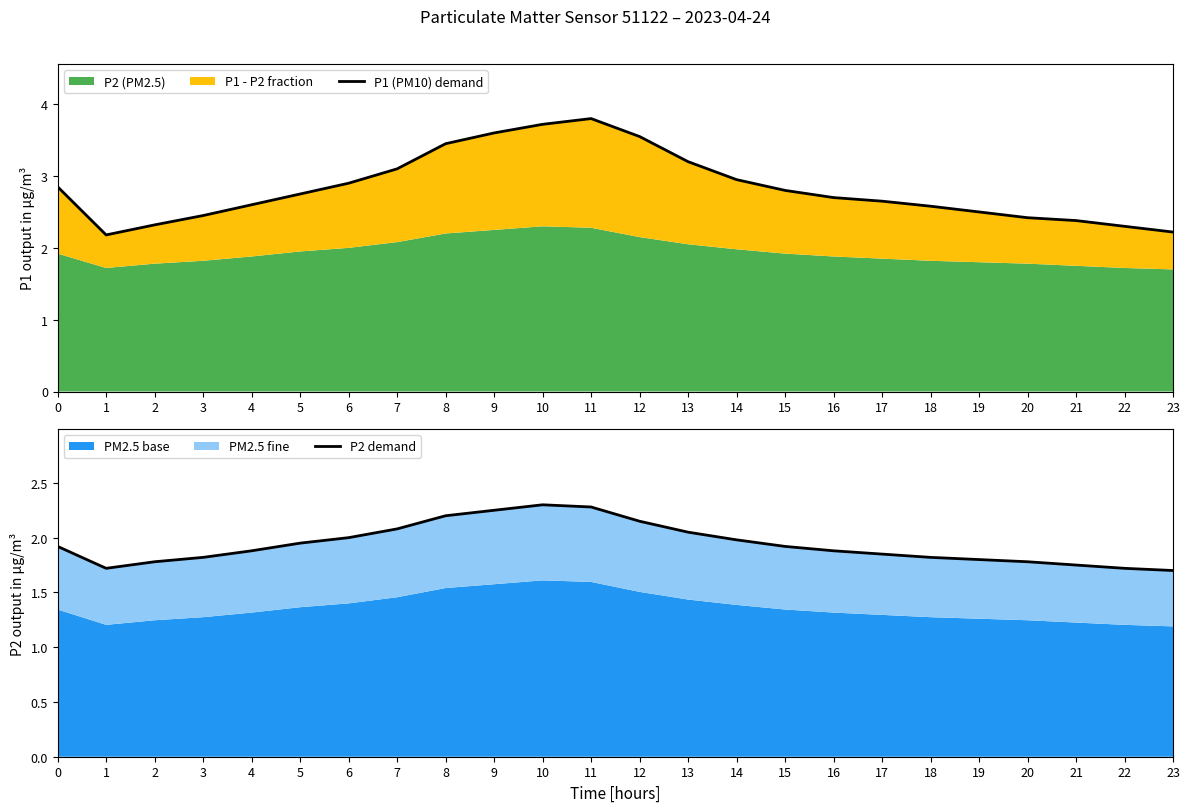

True or false: P2 demand and P1 (PM10) demand cross at least once.

False